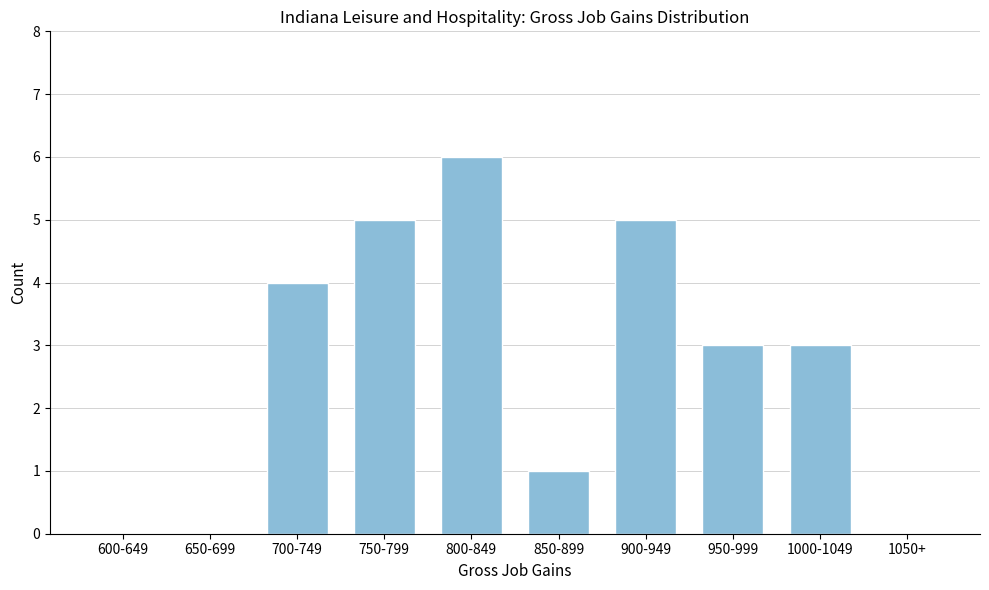

Reading left to right, what are all the values shown in this chart?

600-649=0	650-699=0	700-749=4	750-799=5	800-849=6	850-899=1	900-949=5	950-999=3	1000-1049=3	1050+=0